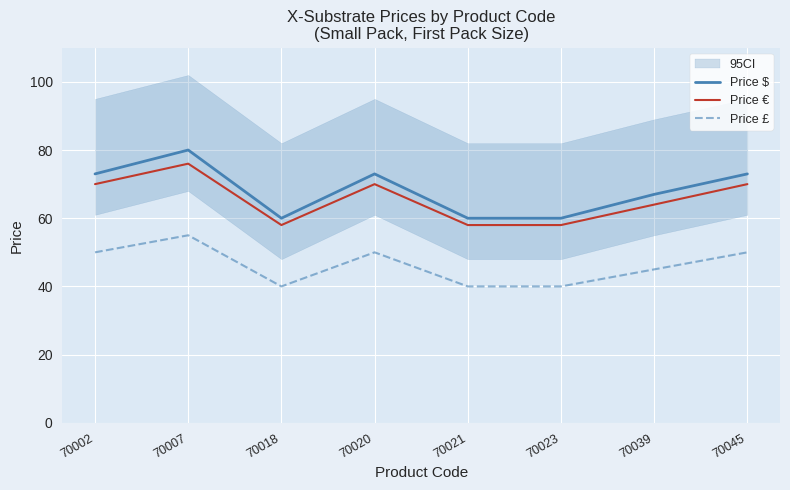

What is the sum of all Price € values?

524